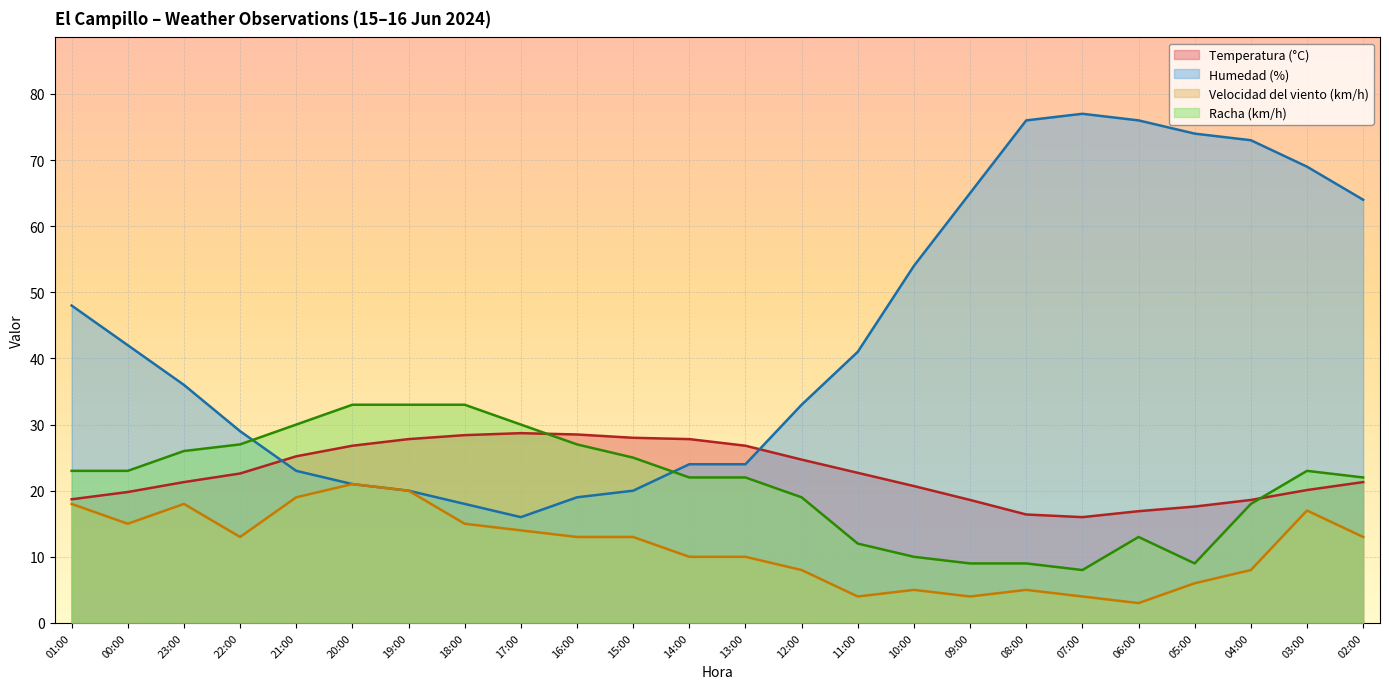

At how many categories does at least one series exceed 50?

9